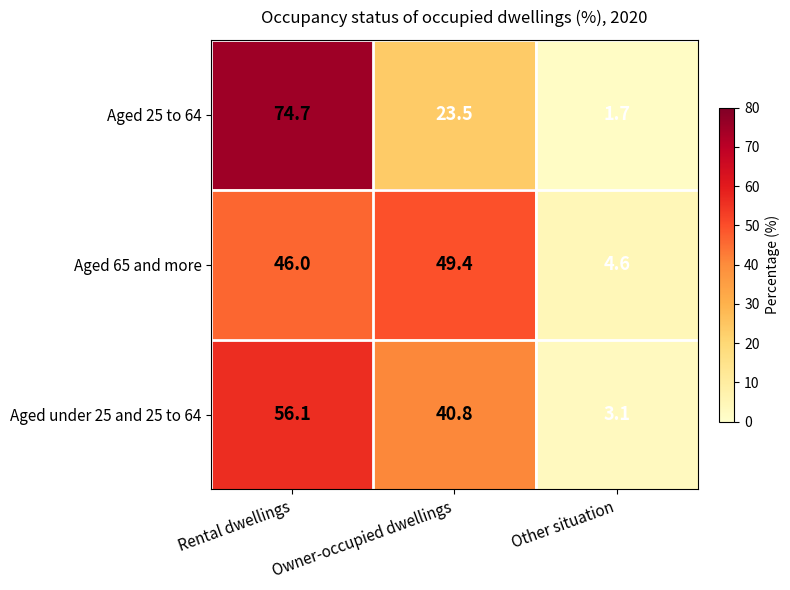

What is the difference between the maximum and second lowest values in the Aged under 25 and 25 to 64 series?

15.3